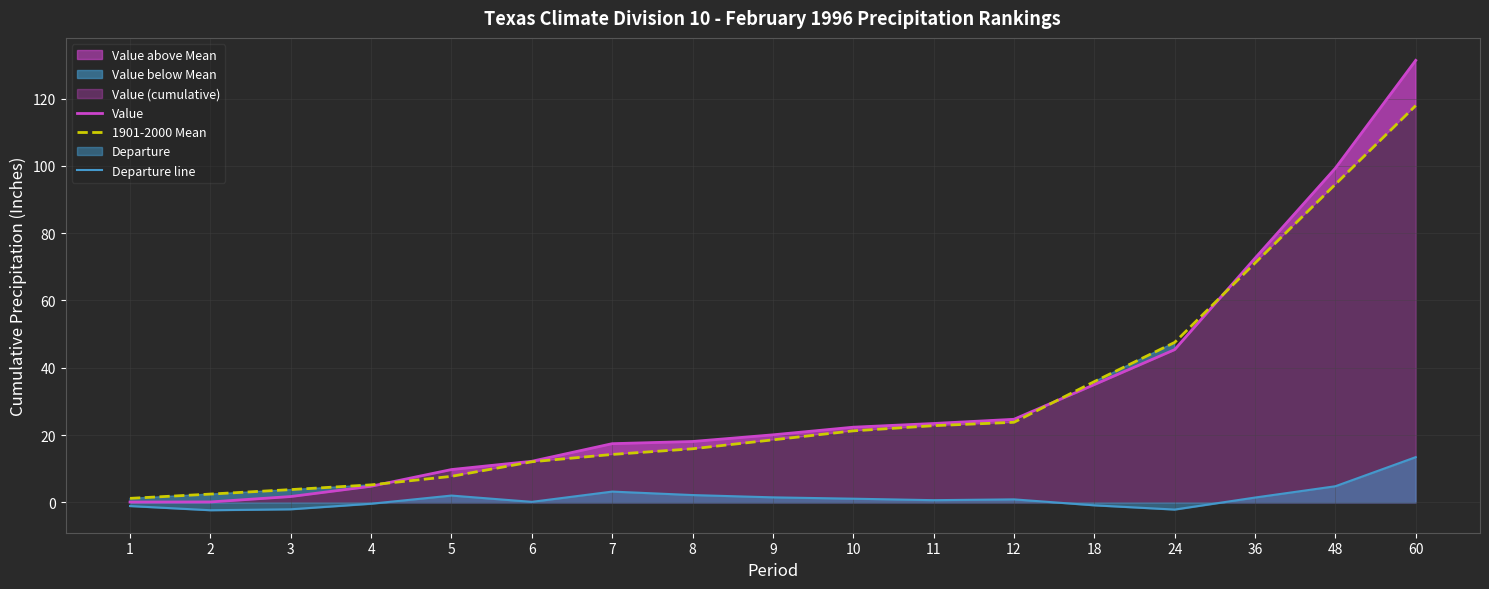

How many values in the Departure line series exceed 0?

11